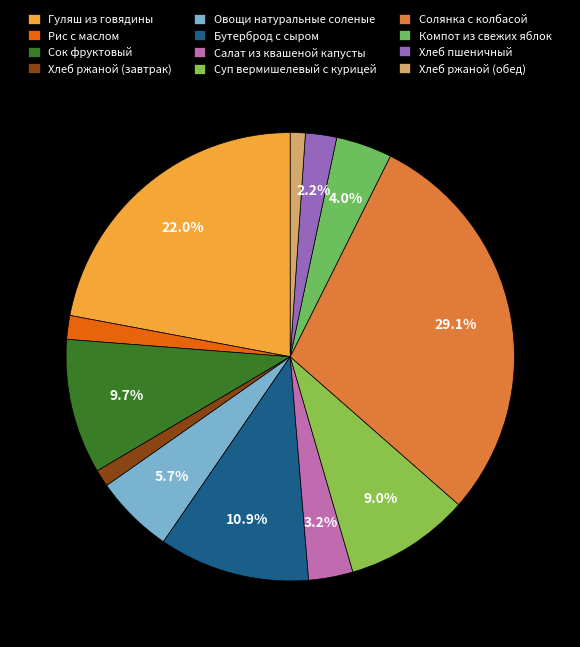

To the nearest percent, what is the difference between the Компот из свежих яблок and Рис с маслом slice percentages?

2%